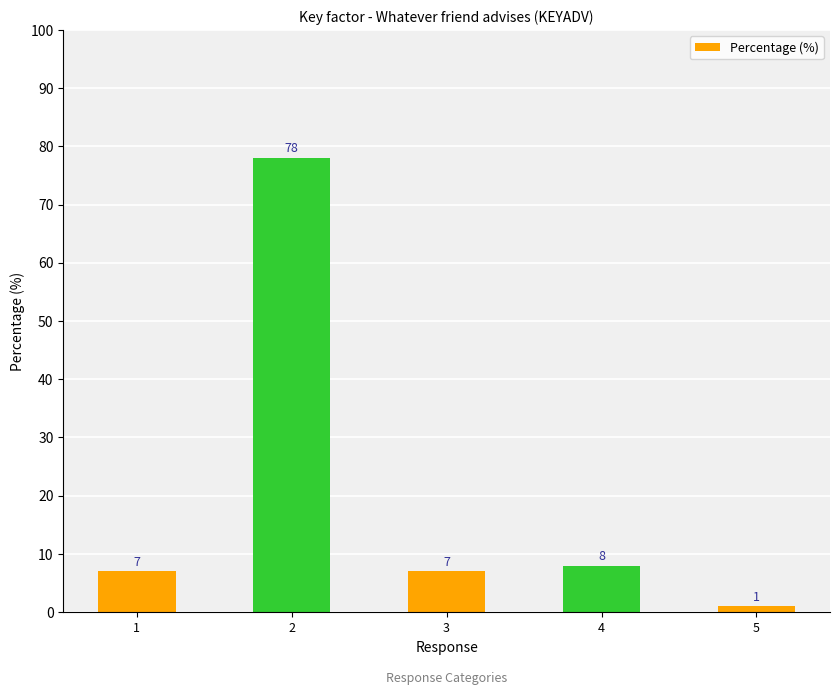

What is the greatest value displayed?

78